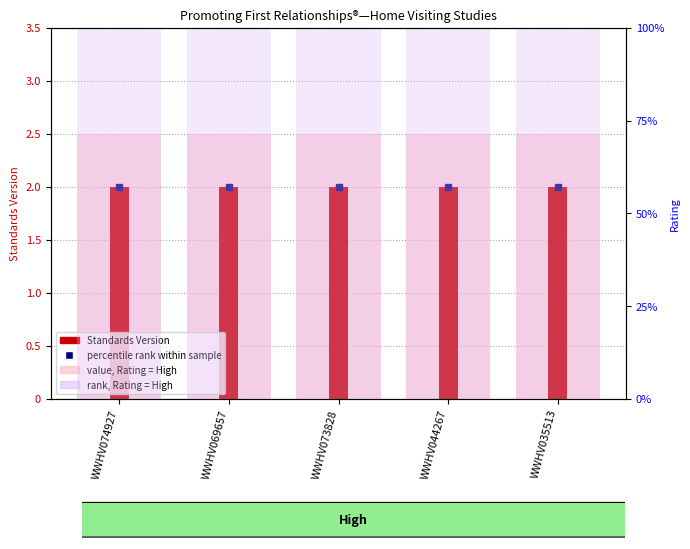

Which category has the highest value in the Standards Version series?

WWHV074927